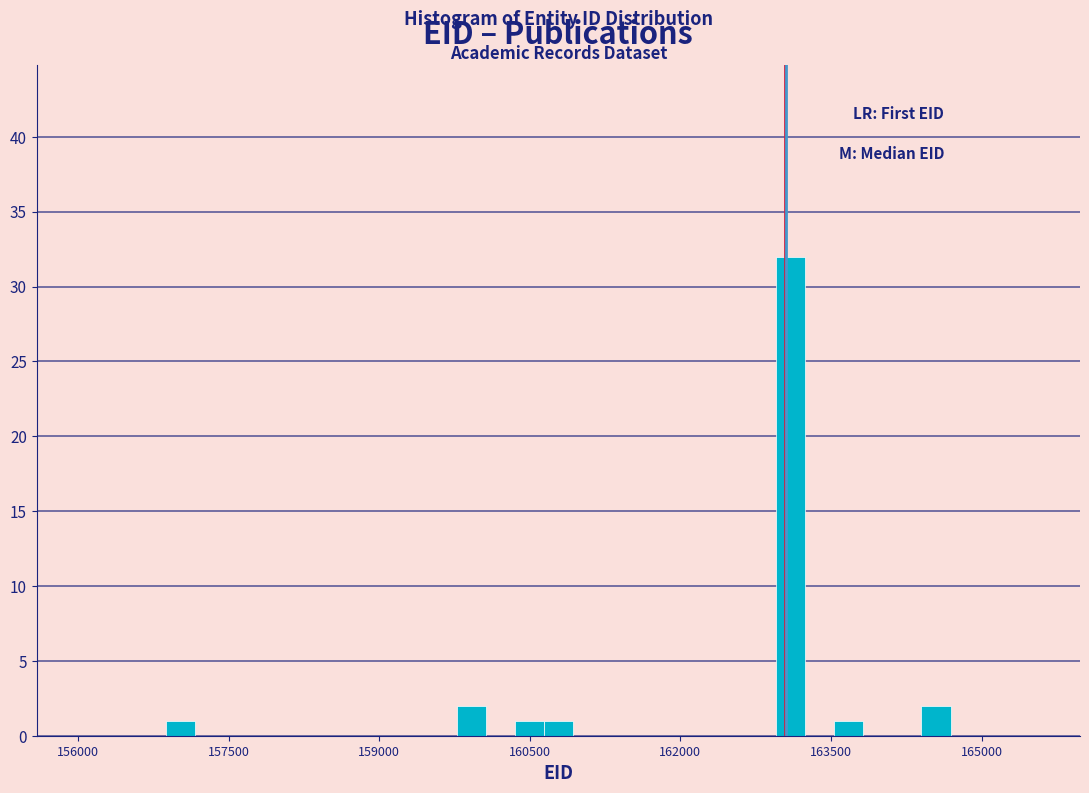

Read against the x-axis, roughly where is the centre of the tallest bar?

163000